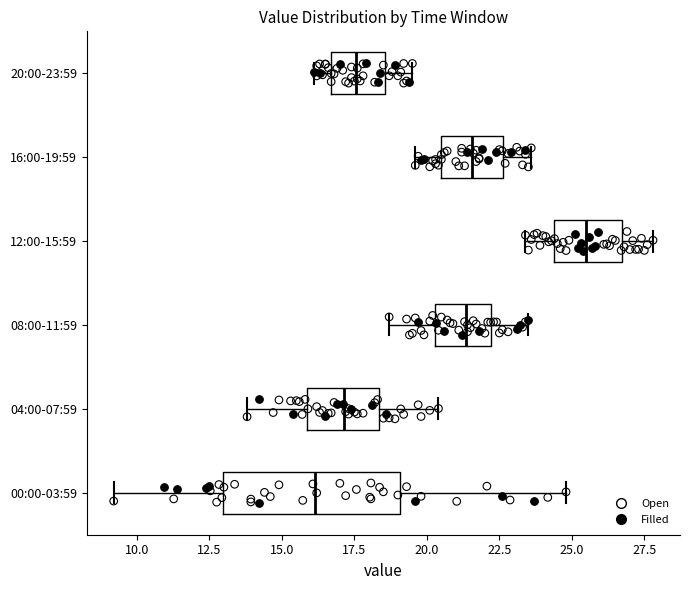

Reading bottom to top, transcribe this box plot: for each box, give where its median line is, the range the box spans, and where its two whiskers end, as read against the x-axis. The values are not printed on the chart, so give them approximately, as read against the axis.

00:00-03:59: median 16.0, box 13.0 to 19.0, whiskers 9.0 to 25.0
04:00-07:59: median 17.0, box 16.0 to 18.5, whiskers 14.0 to 20.5
08:00-11:59: median 21.5, box 20.5 to 22.0, whiskers 18.5 to 23.5
12:00-15:59: median 25.5, box 24.5 to 26.5, whiskers 23.5 to 28.0
16:00-19:59: median 21.5, box 20.5 to 22.5, whiskers 19.5 to 23.5
20:00-23:59: median 17.5, box 16.5 to 18.5, whiskers 16.0 to 19.5